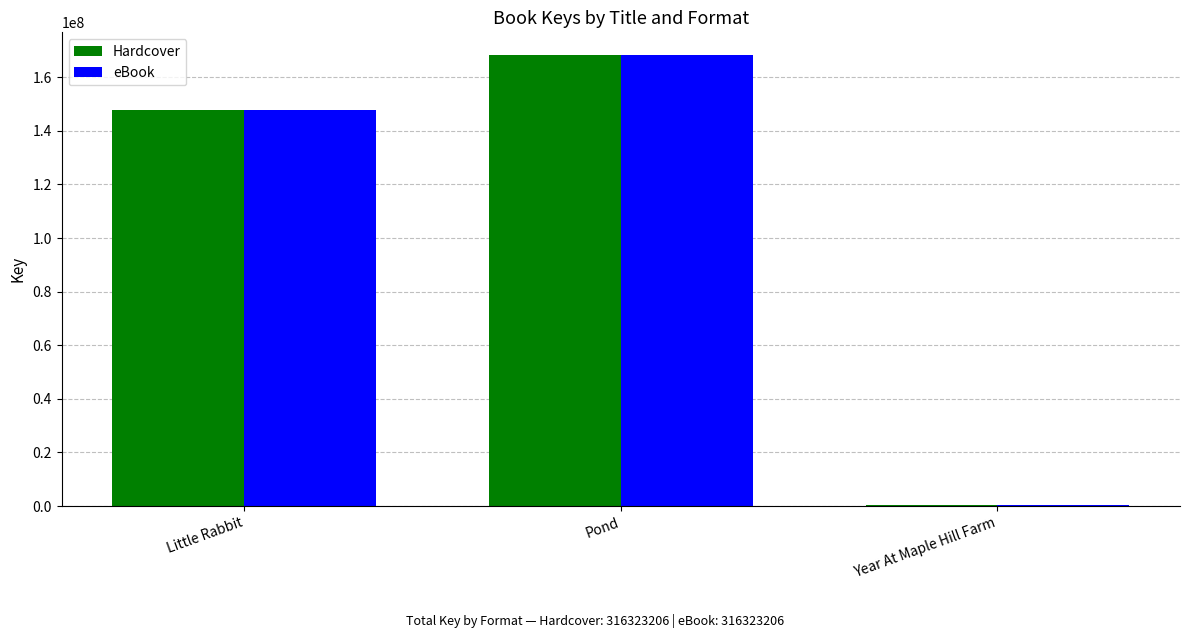

At which label is Hardcover closest to 84346414?

Little Rabbit